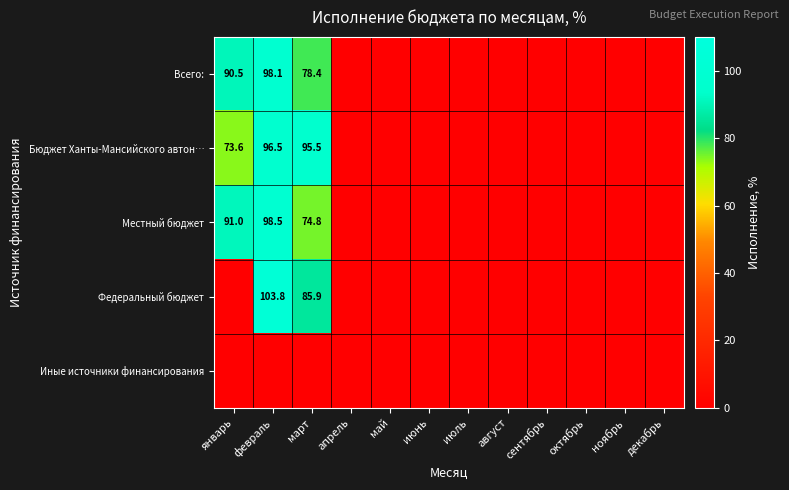

The value of Федеральный бюджет at март is 42.6. True or false?

False